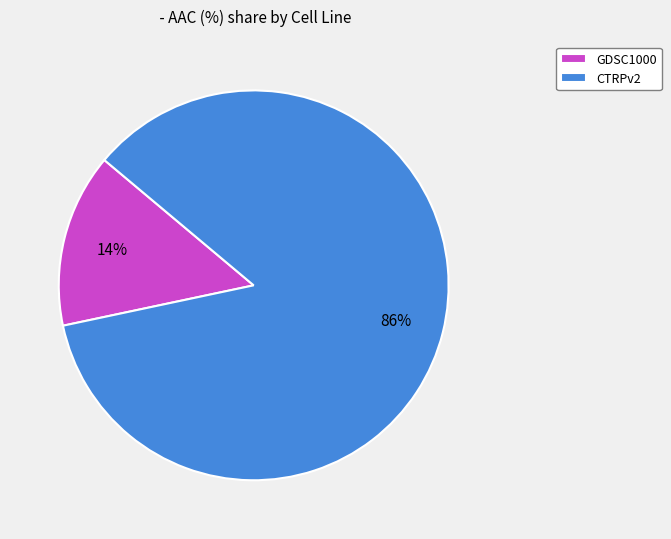

Which has a higher value, GDSC1000 or CTRPv2?

CTRPv2